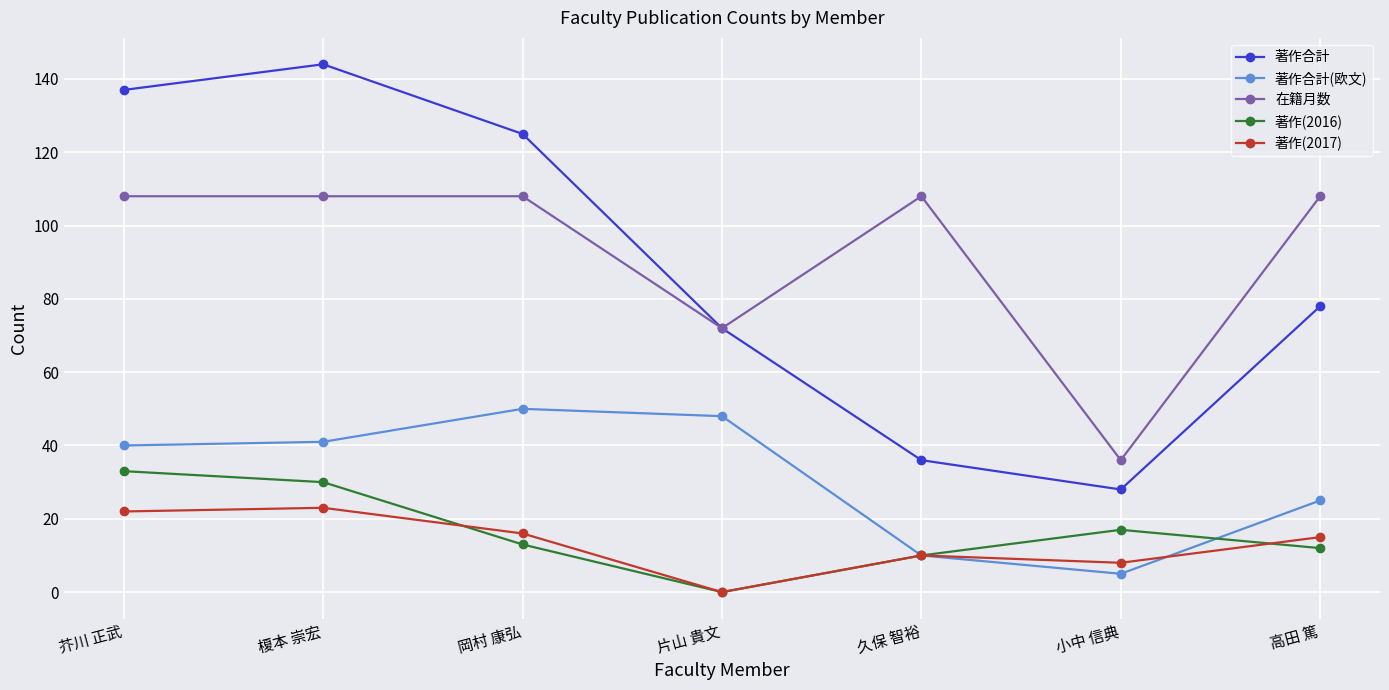

What is the spread (max minus min) of values at 久保 智裕?

98